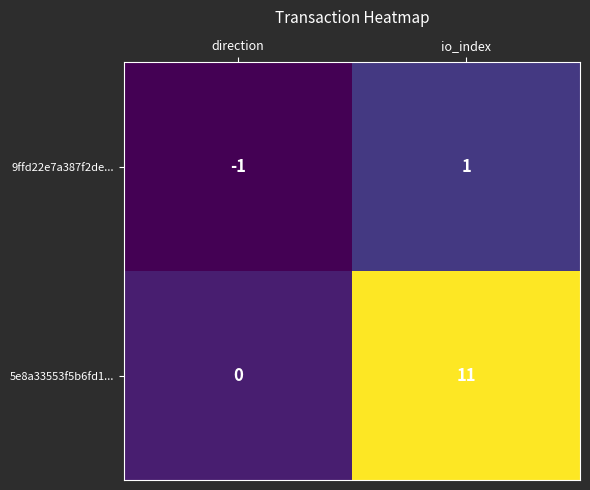

How many categories are shown in the chart?

2